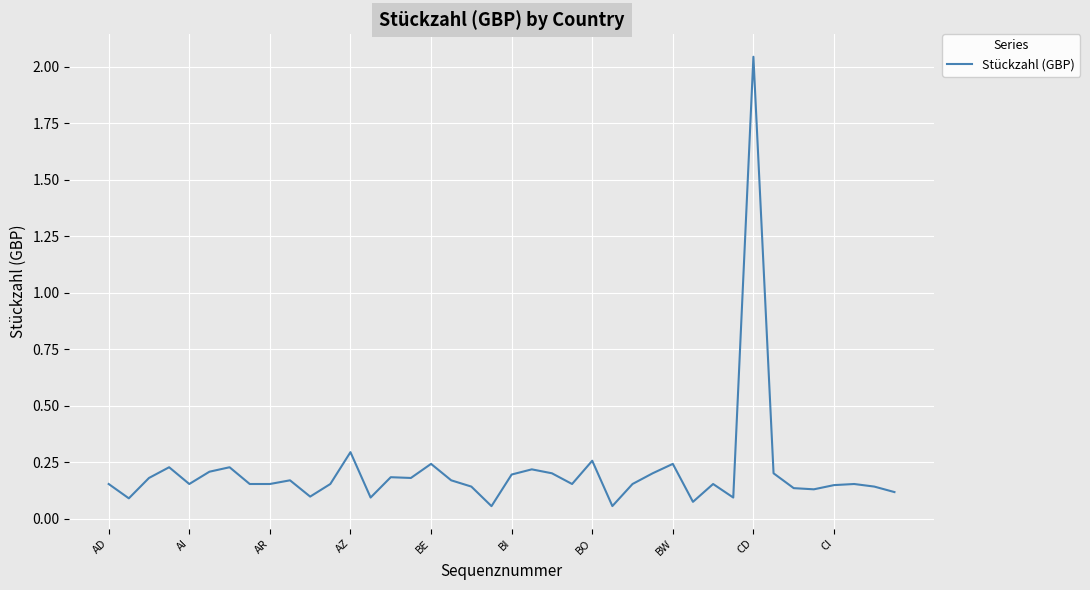

Which has a higher value, BW or AR?

BW